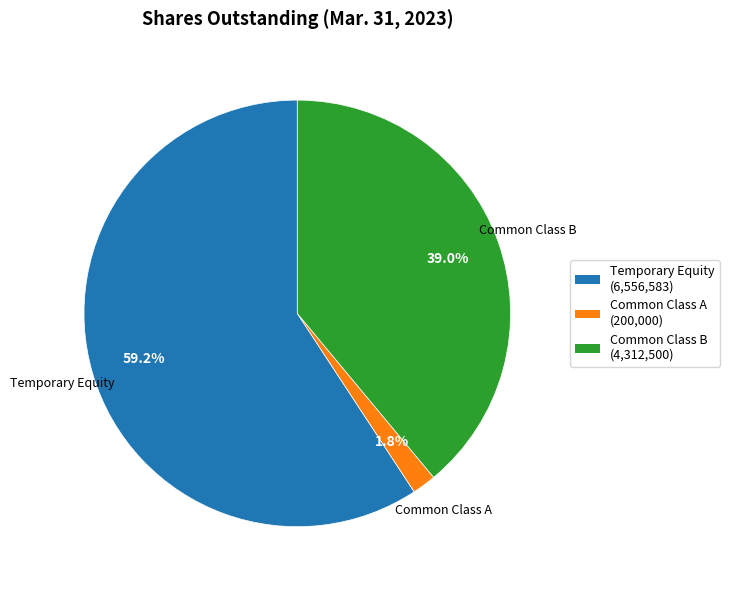

Is there a majority slice in this chart?

Yes